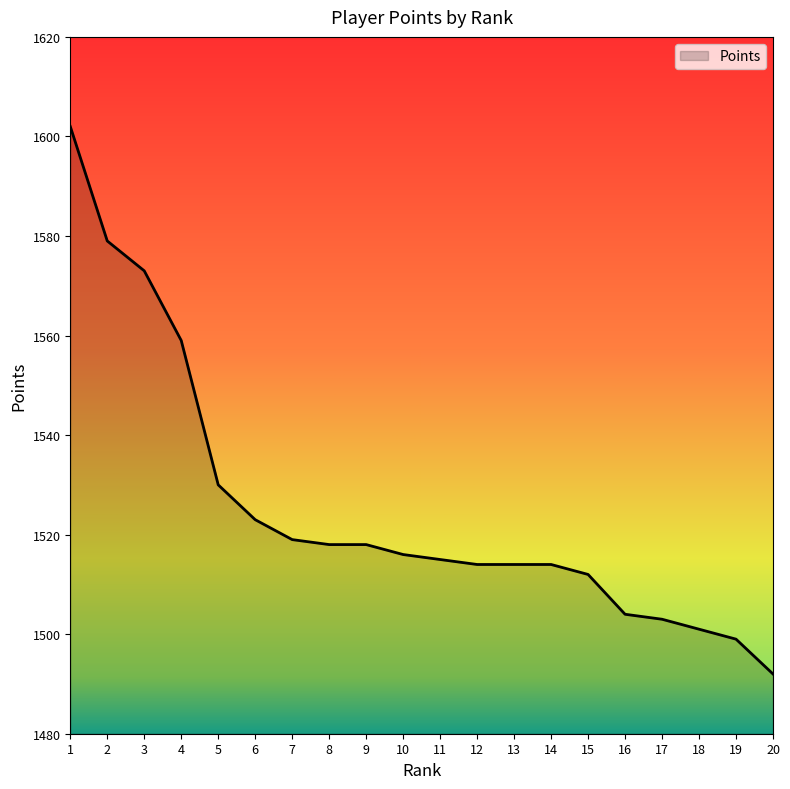

Reading left to right, extract all data points from this chart.

1=1602	2=1579	3=1573	4=1559	5=1530	6=1523	7=1519	8=1518	9=1518	10=1516	11=1515	12=1514	13=1514	14=1514	15=1512	16=1504	17=1503	18=1501	19=1499	20=1492